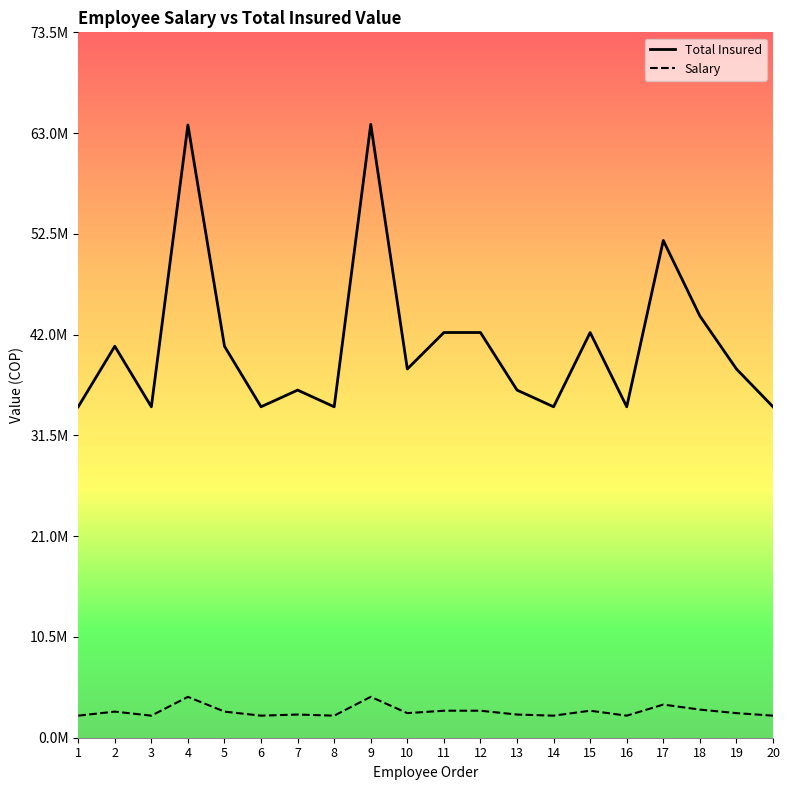

What is the difference between the maximum and minimum values in the Total Insured series?

29437515